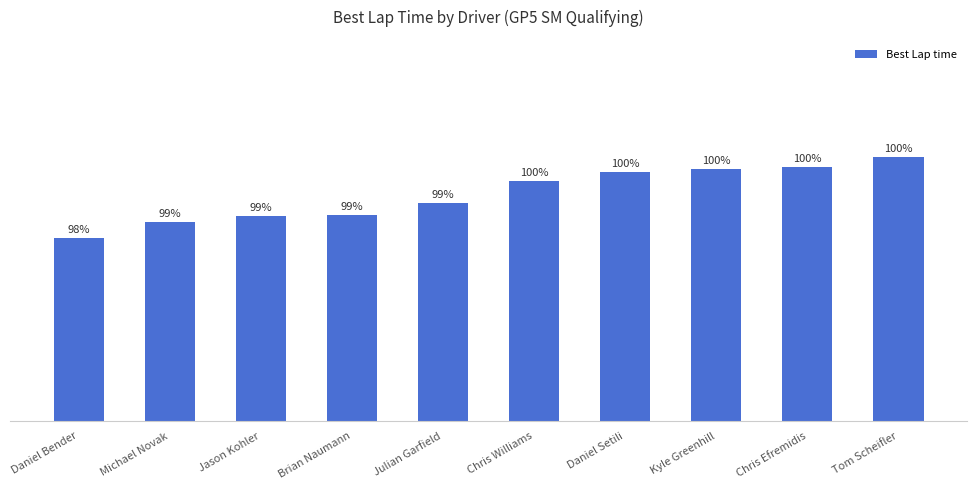

Are the bars horizontal?

No